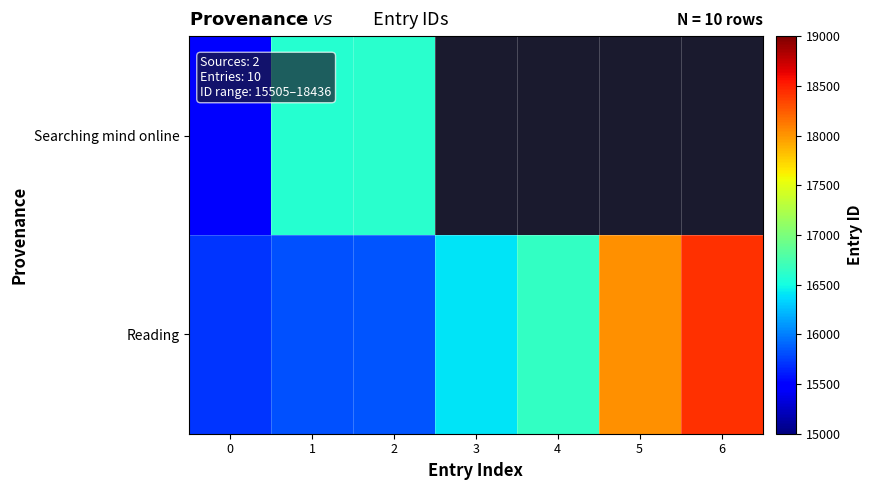

Which label corresponds to the largest value in the chart?

6